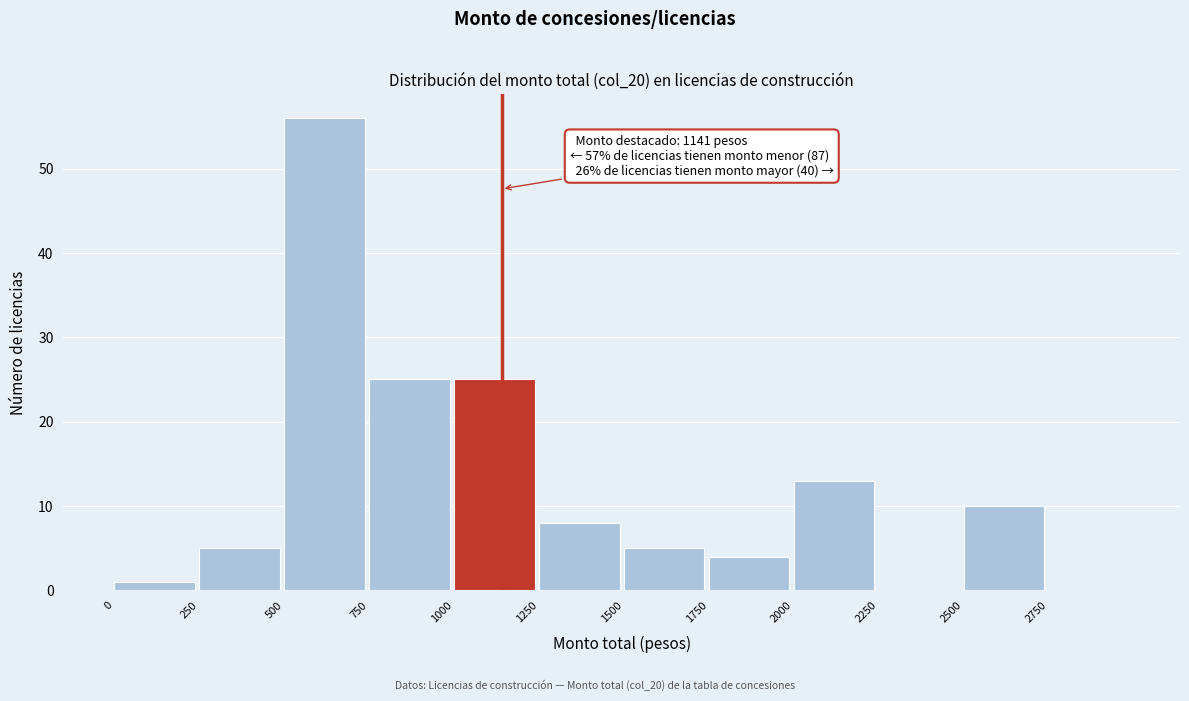

Which range on the x-axis has the tallest bar?

500 to 750